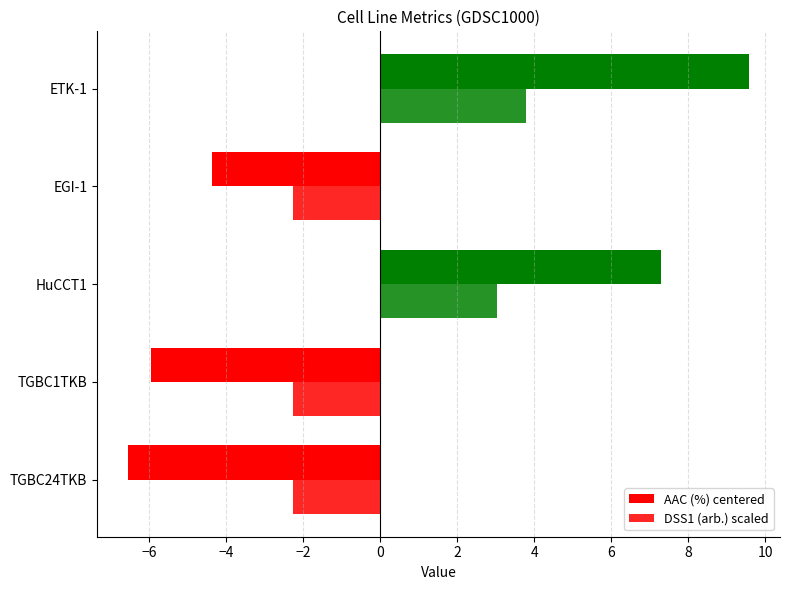

How many negative values does the DSS1 (arb.) scaled series have?

3